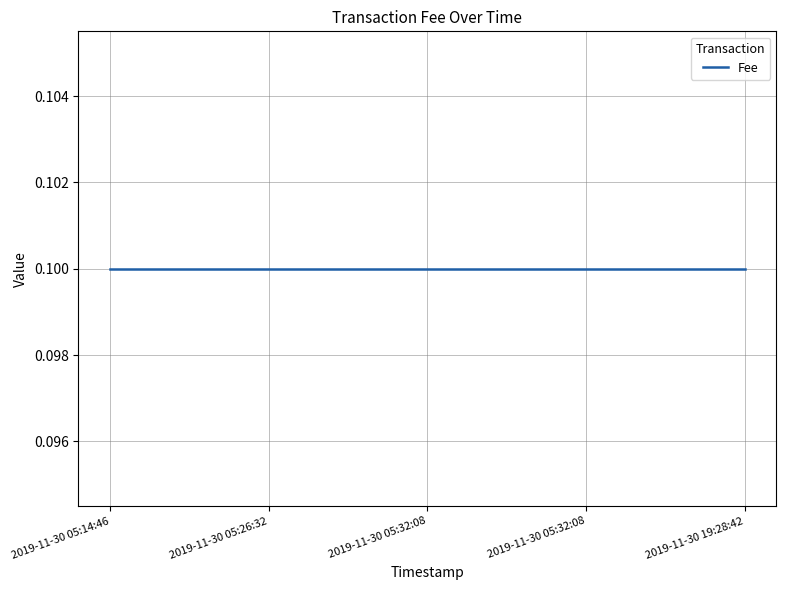

Between 2019-11-30 19:28:42 and 2019-11-30 05:32:08, which is larger?

2019-11-30 19:28:42